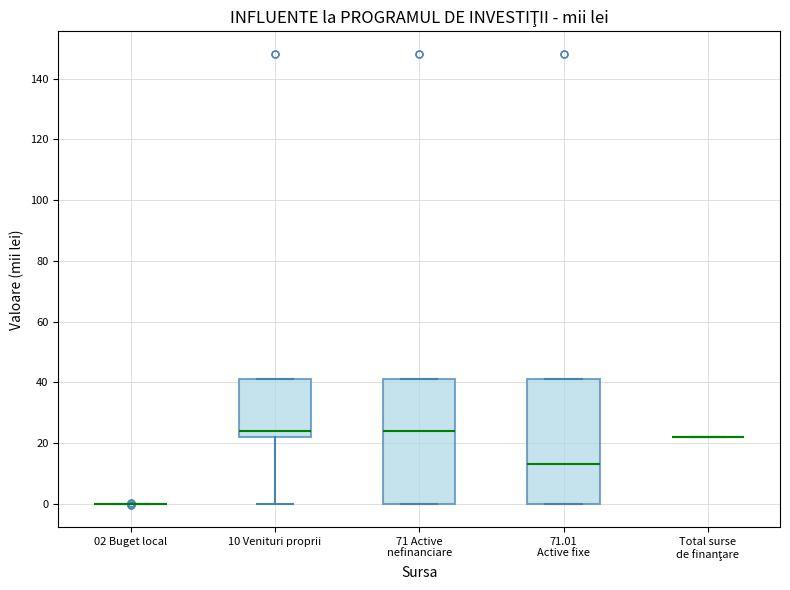

Where does the median line of the box for 71 Active nefinanciare sit on the y-axis? The values are not printed on the chart, so give them approximately, as read against the axis.

24